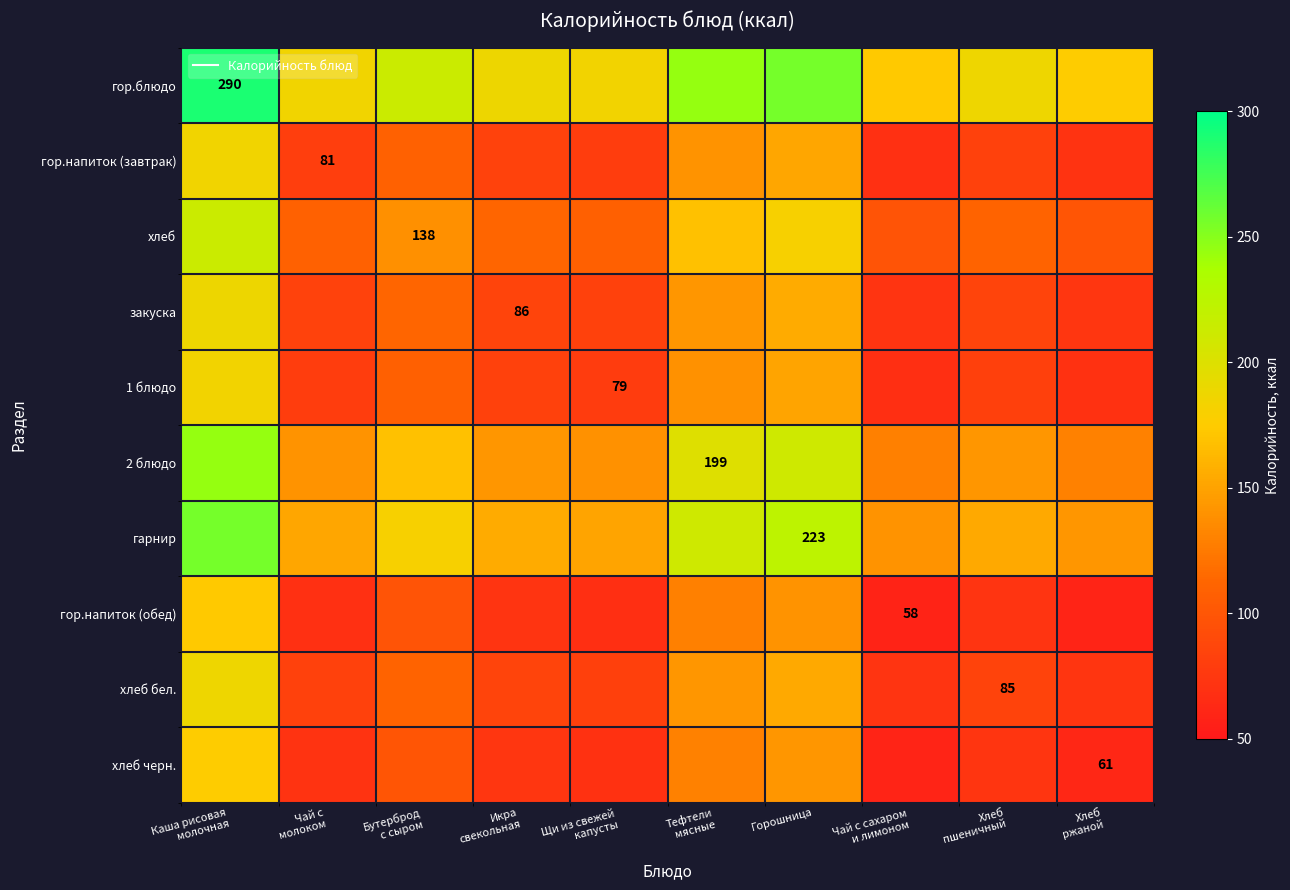

Between Хлеб
ржаной and Бутерброд
с сыром, which is larger?

Бутерброд
с сыром